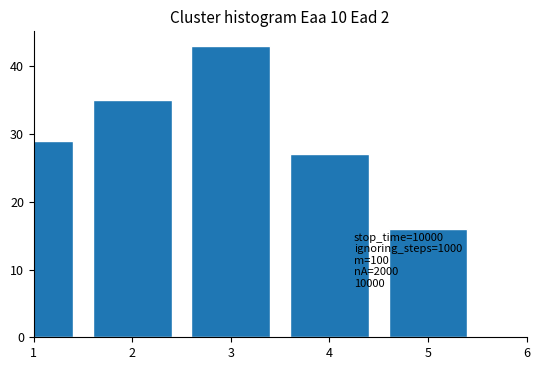

Reading left to right, what are all the values shown in this chart?

29	35	43	27	16